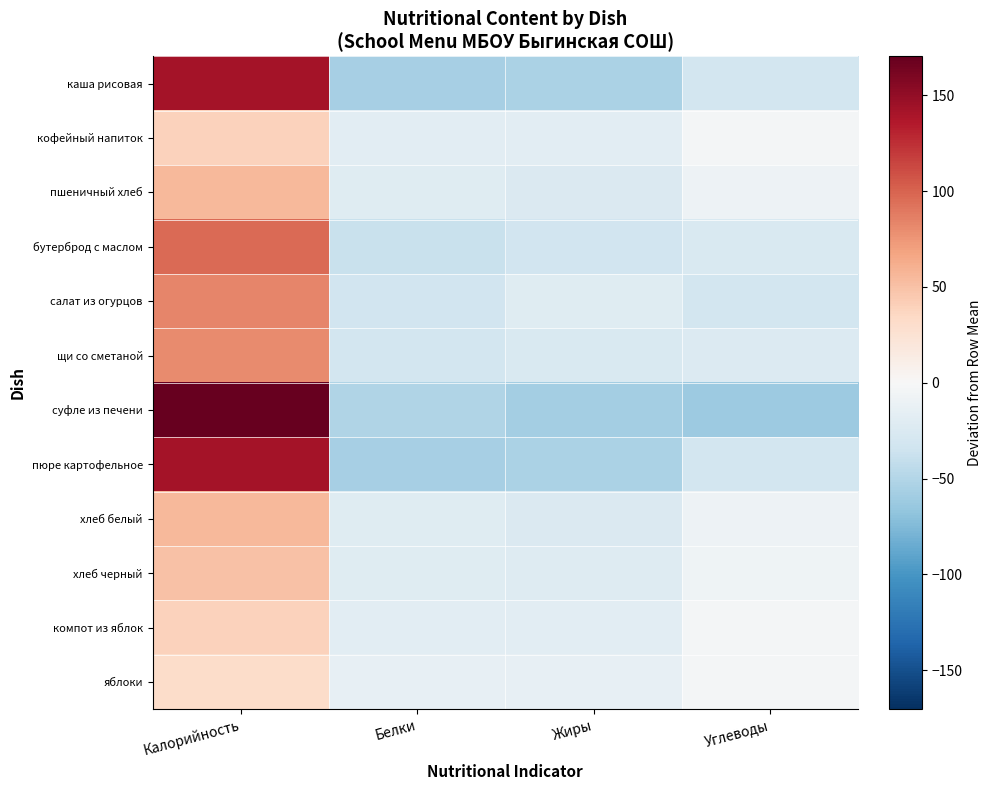

At Углеводы, list the series in order from largest to smallest.

кофейный напиток, компот из яблок, яблоки, хлеб черный, пшеничный хлеб, хлеб белый, щи со сметаной, бутерброд с маслом, салат из огурцов, каша рисовая, пюре картофельное, суфле из печени